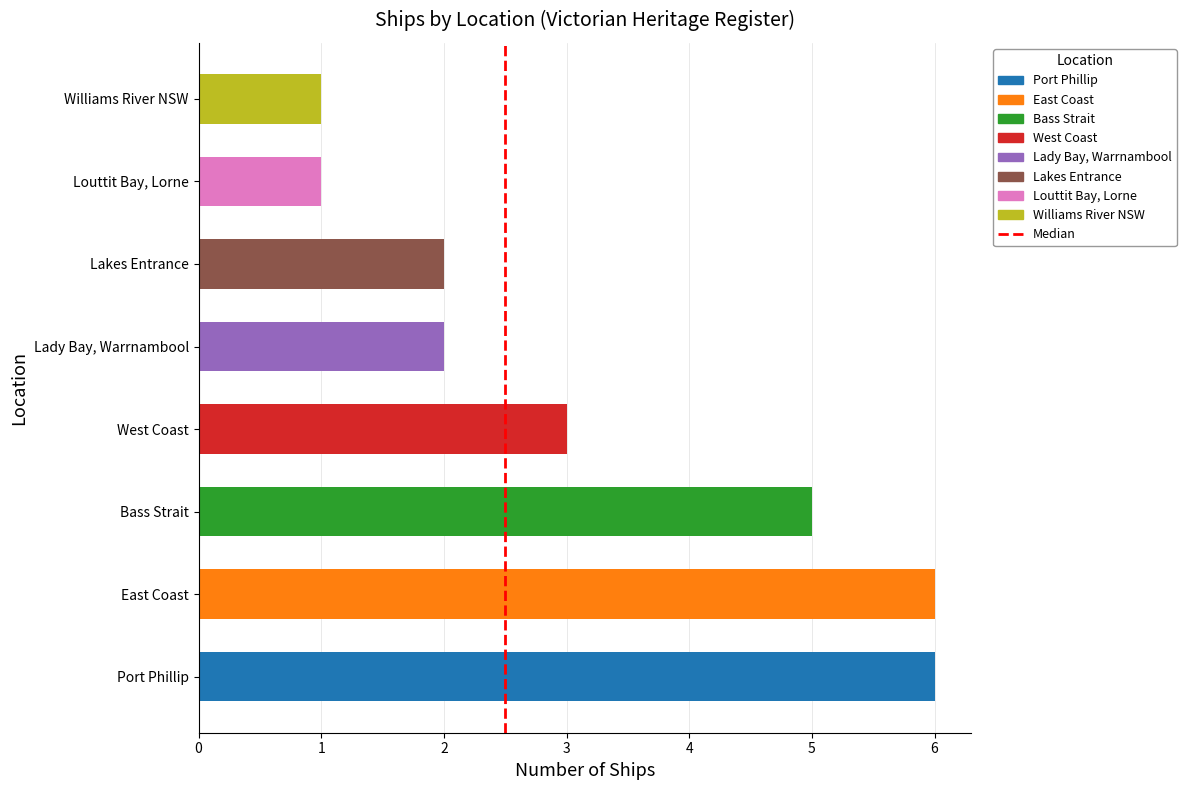

The value at East Coast is 6. True or false?

True